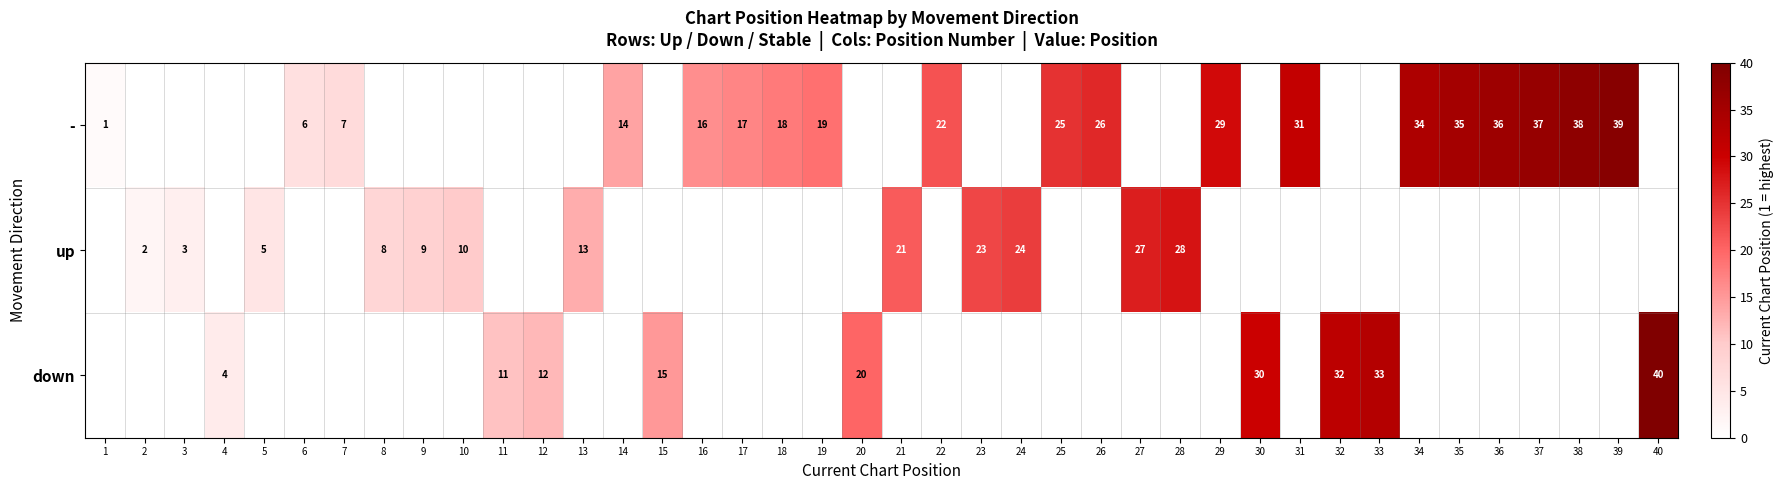

Is the value of - at 34 greater than the value of down at 20?

Yes